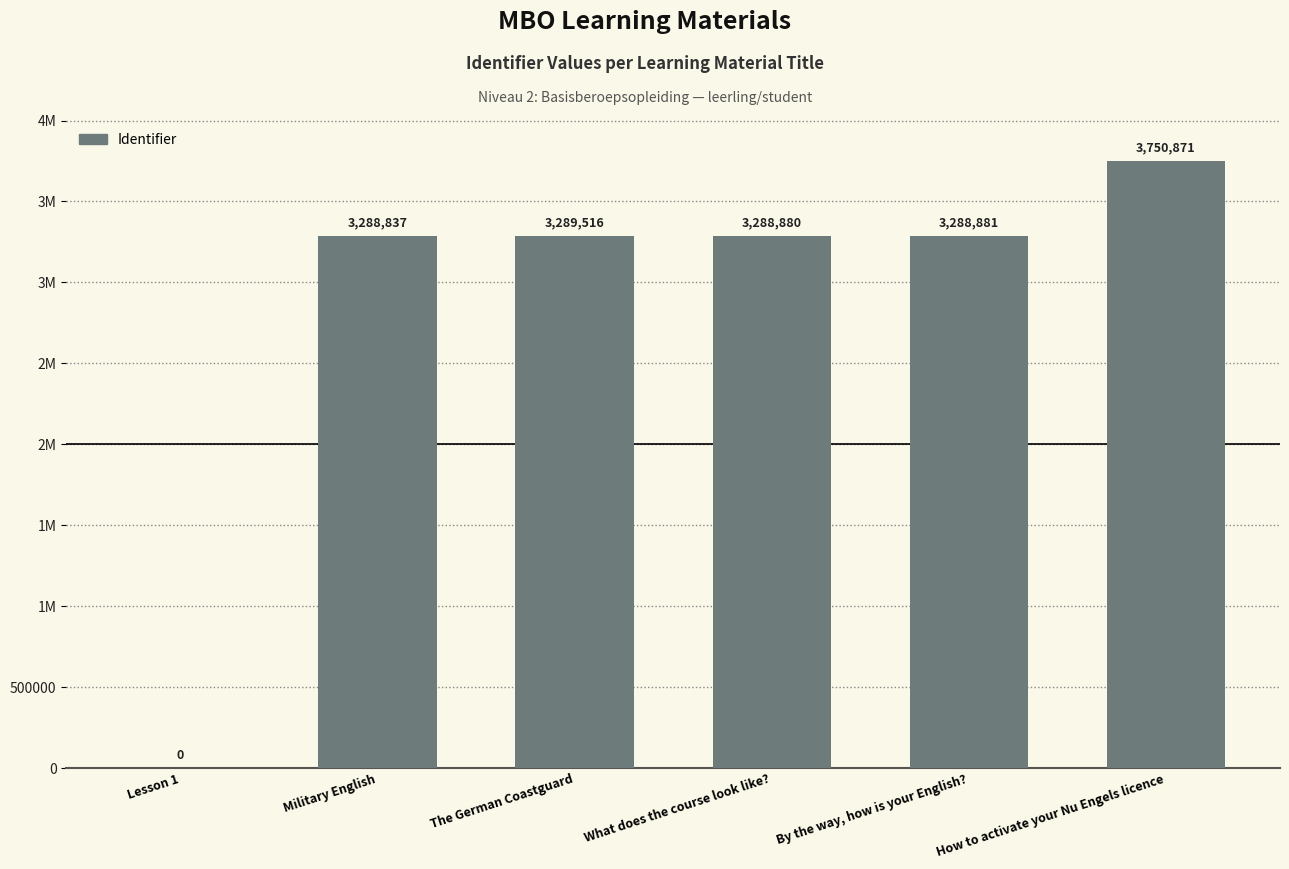

What is the difference between the maximum and minimum values?

3750871